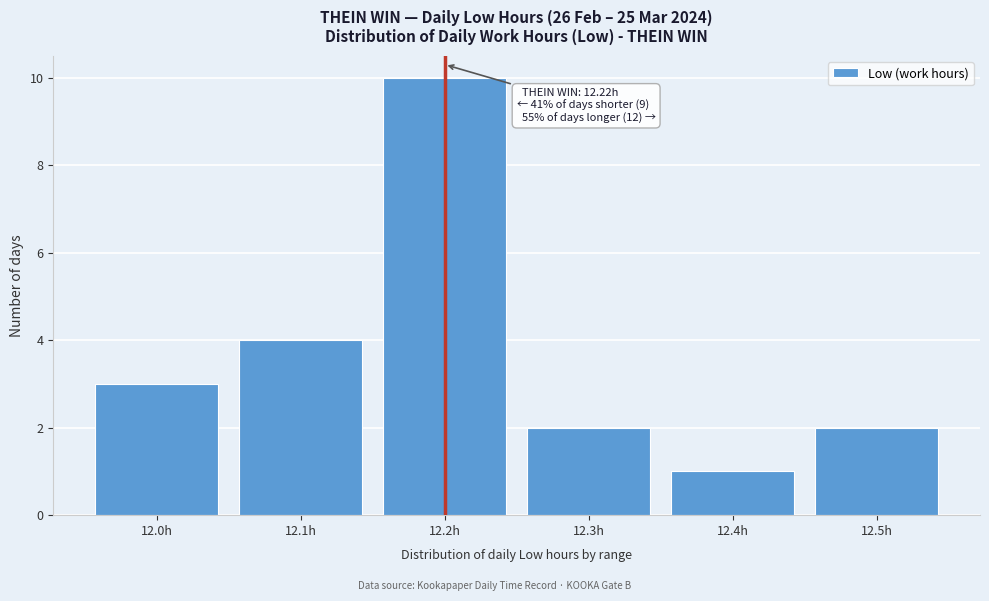

Reading right to left, list all the values displayed in this chart.

2	1	2	10	4	3